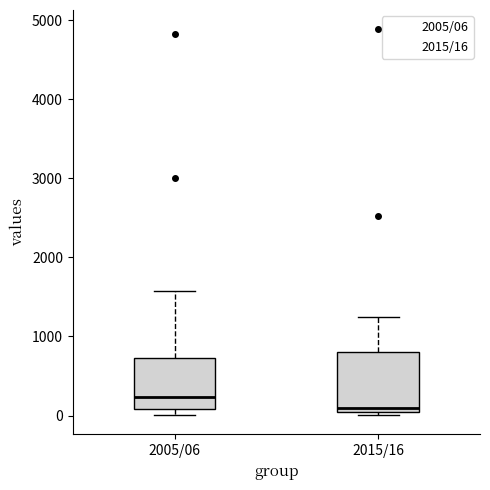

Which box's median line is the lowest?

2015/16